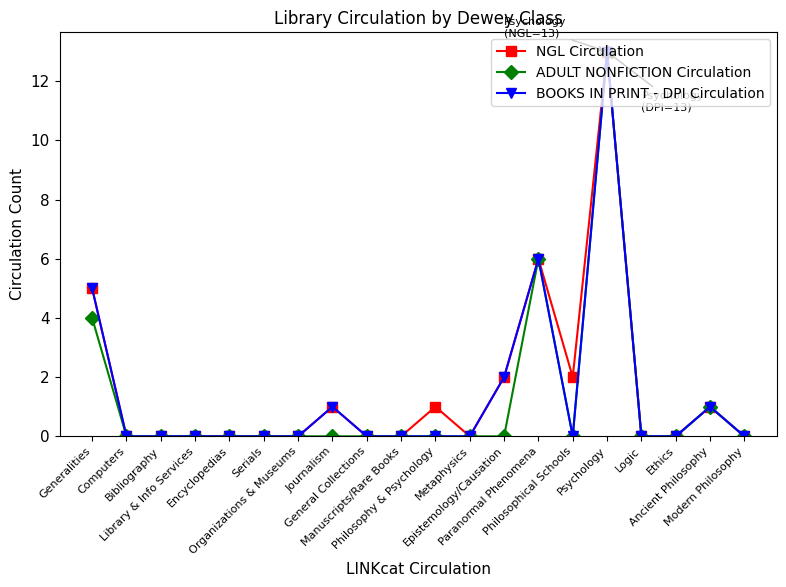

What is the maximum value shown in the chart?

13